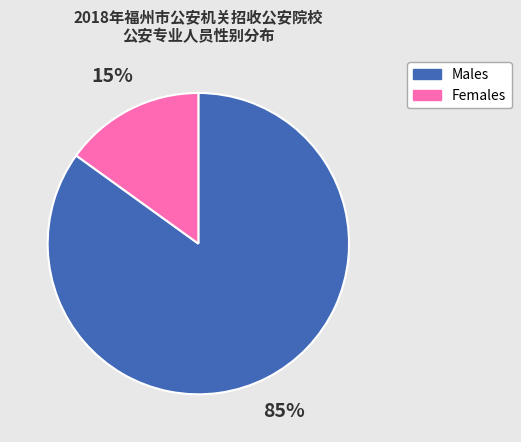

Rank the categories by value from highest to lowest.

Males, Females